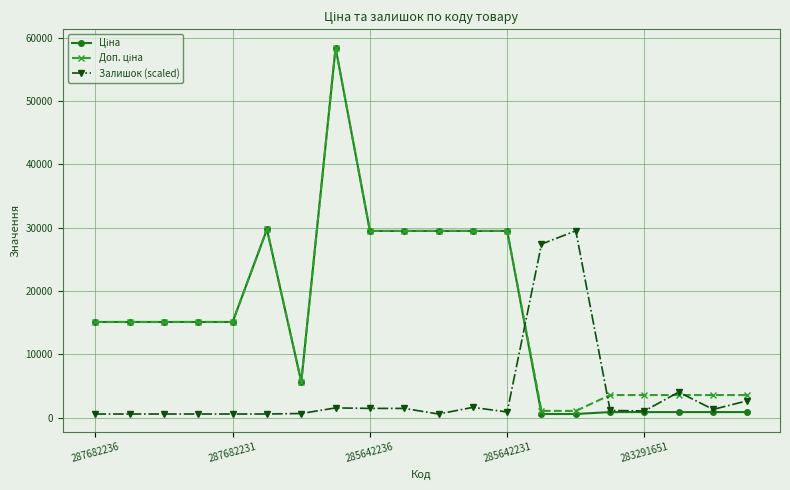

What is the maximum value shown in the chart?

58426.5